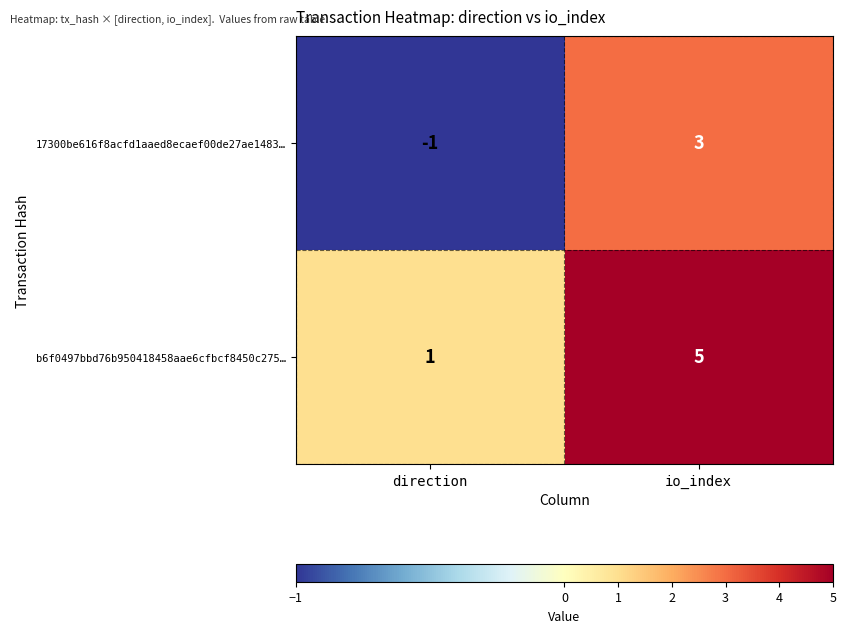

At which label is b6f0497bbd76b950418458aae6cfbcf8450c275… closest to 3?

direction